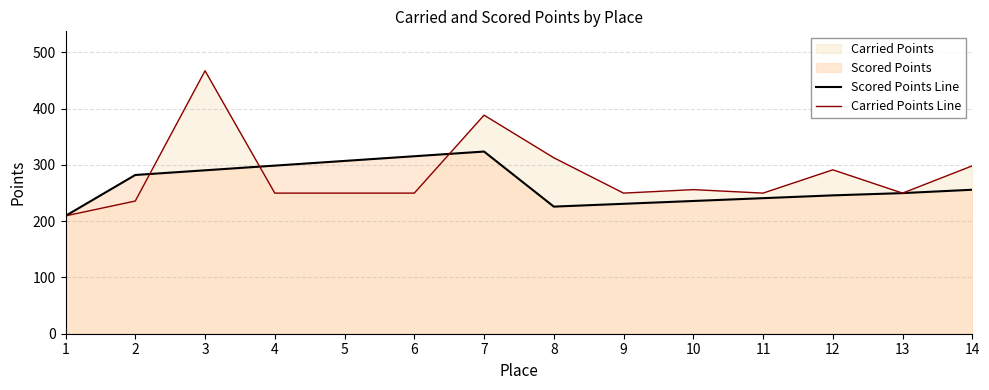

How many lines are shown in the chart?

2